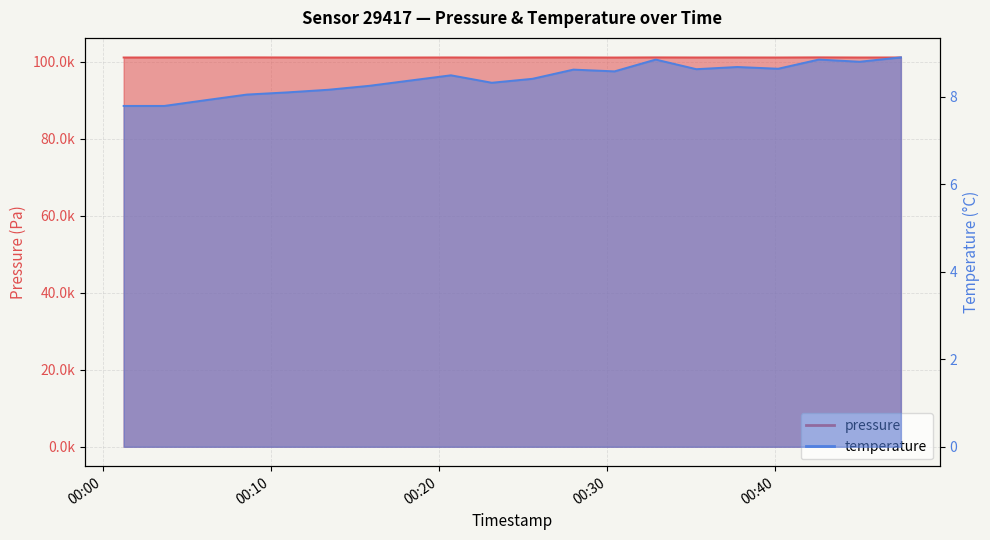

Which series has the largest range (max minus min)?

pressure